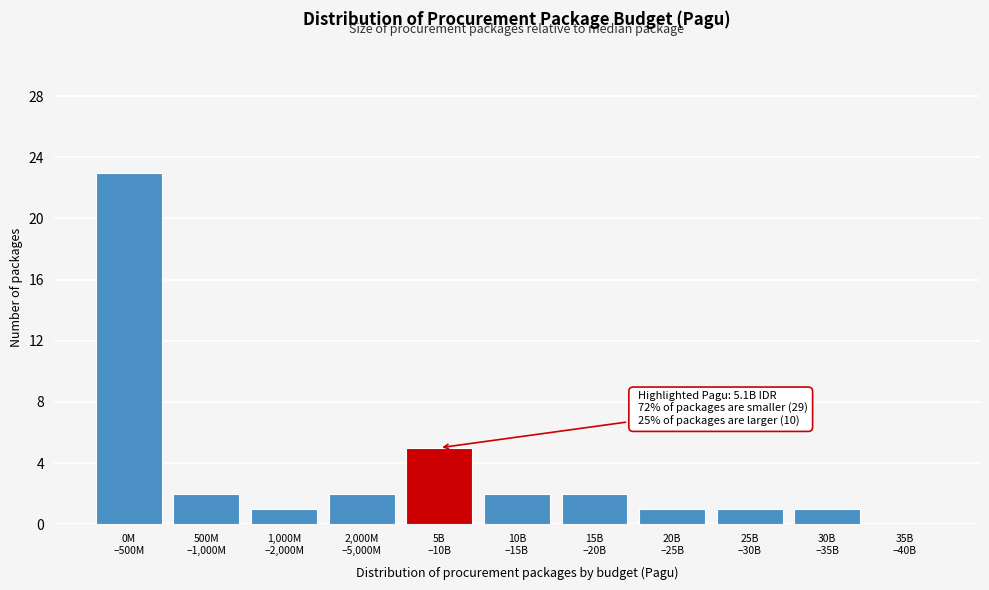

What is the maximum value shown in the chart?

23